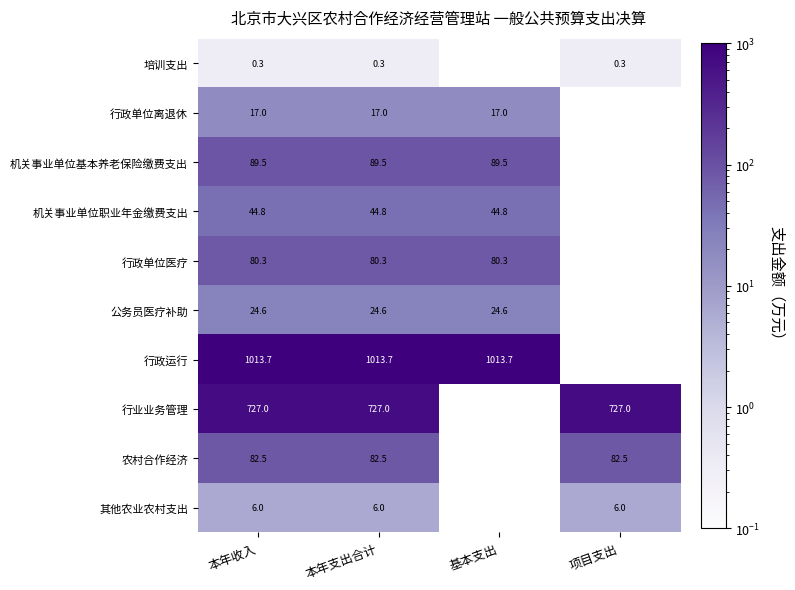

The 机关事业单位基本养老保险缴费支出 series shows 89.5 at 本年支出合计. True or false?

True